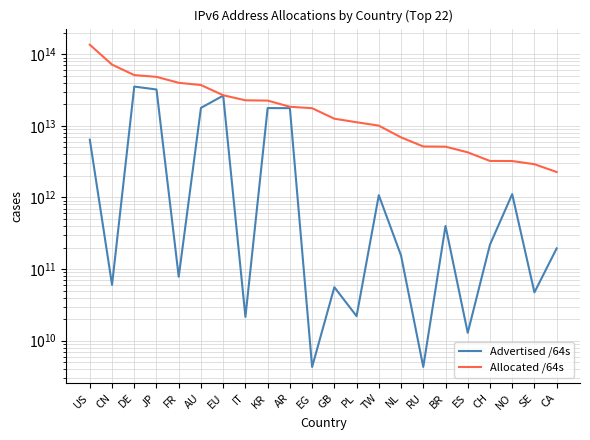

True or false: Allocated /64s and Advertised /64s intersect in this chart.

False